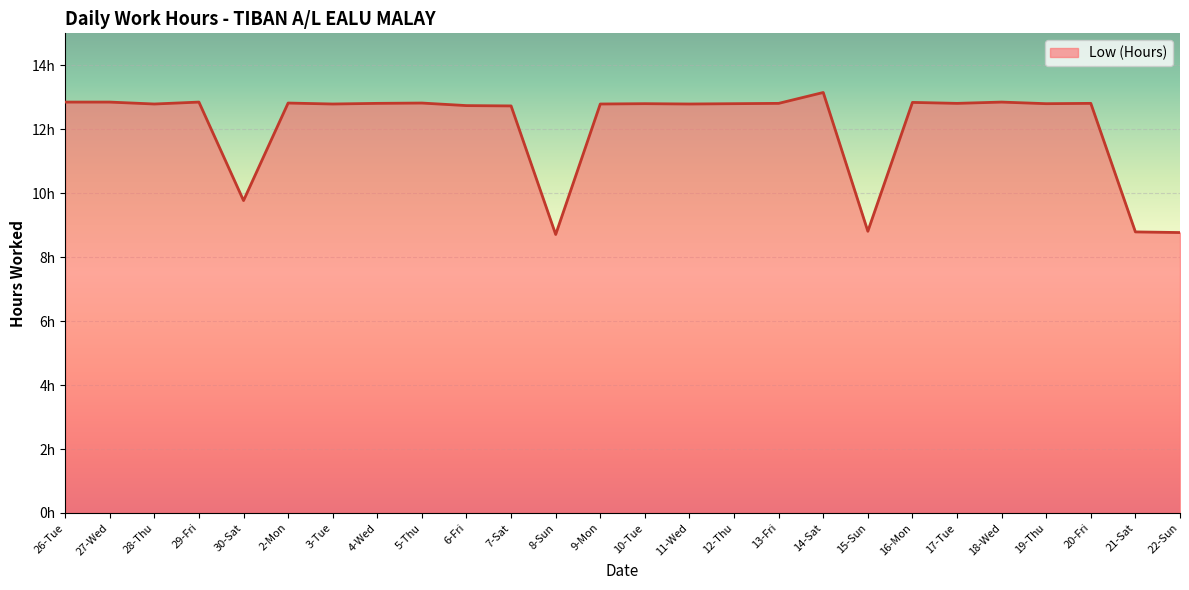

Rank the categories by value from highest to lowest.

14-Sat, 26-Tue, 27-Wed, 29-Fri, 18-Wed, 16-Mon, 2-Mon, 5-Thu, 4-Wed, 13-Fri, 17-Tue, 20-Fri, 10-Tue, 12-Thu, 19-Thu, 28-Thu, 3-Tue, 9-Mon, 11-Wed, 6-Fri, 7-Sat, 30-Sat, 15-Sun, 21-Sat, 22-Sun, 8-Sun